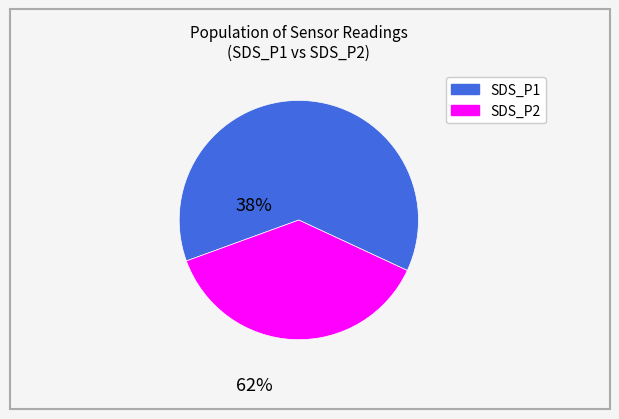

Which category has the biggest portion of the pie?

SDS_P1